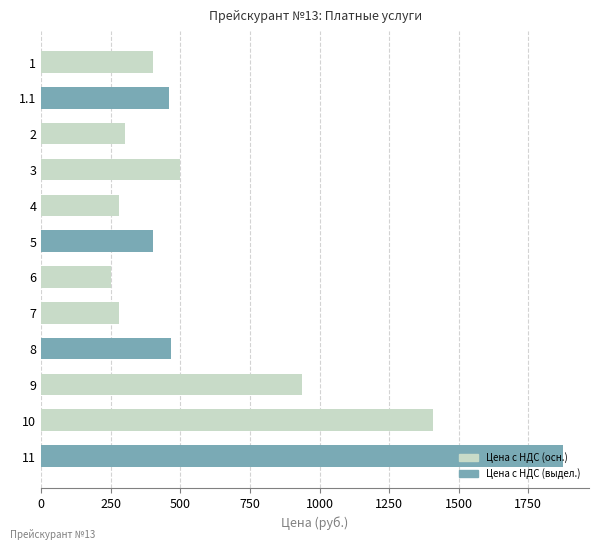

What is the change in value from 1.1 to 10?

+946.4